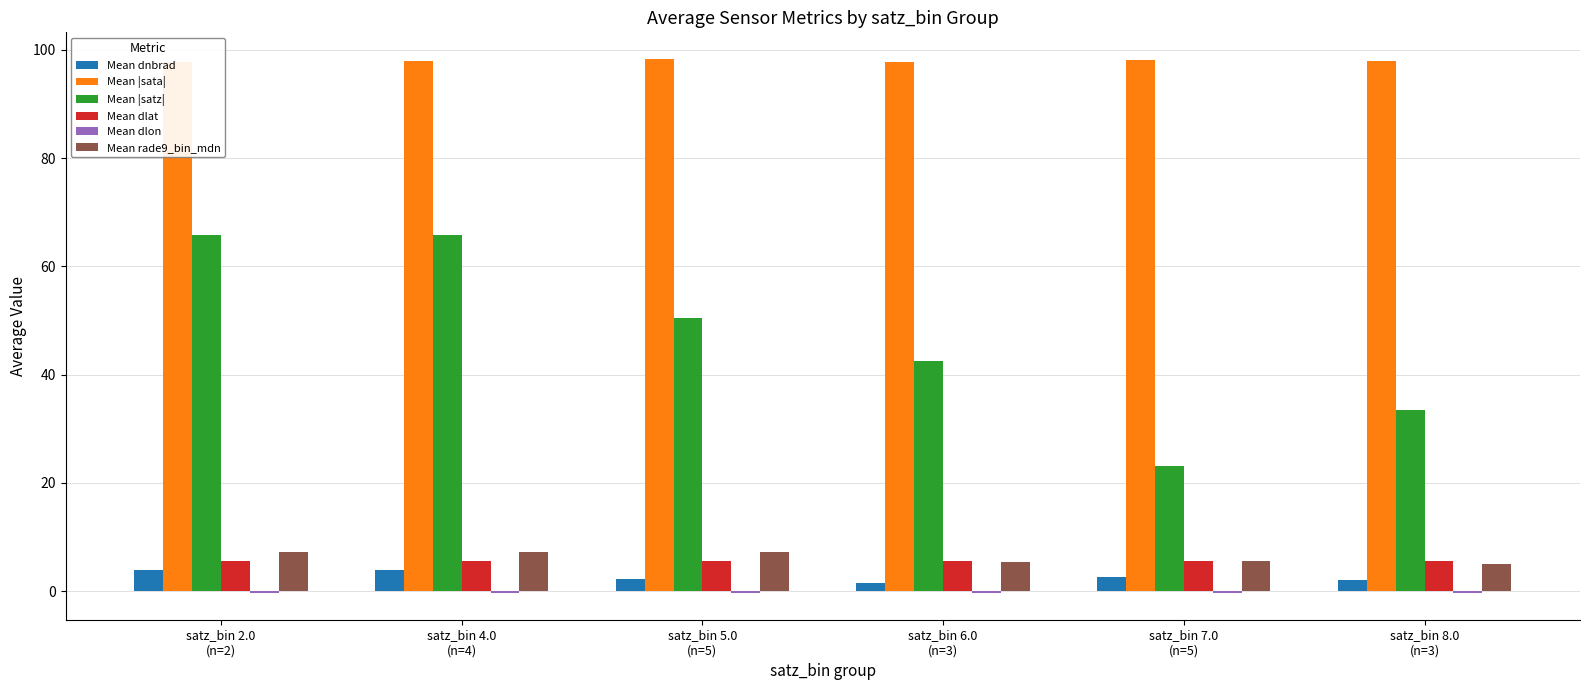

What is the label of the 1st bar from the right?

satz_bin 8.0
(n=3)